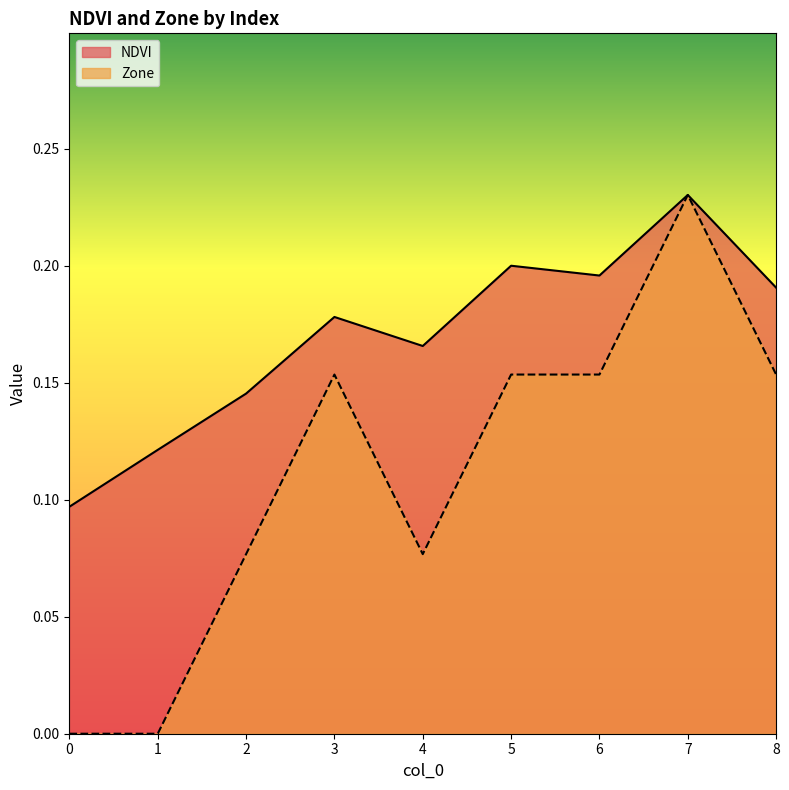

List the series in order of their overall mean, lowest first.

Zone, NDVI